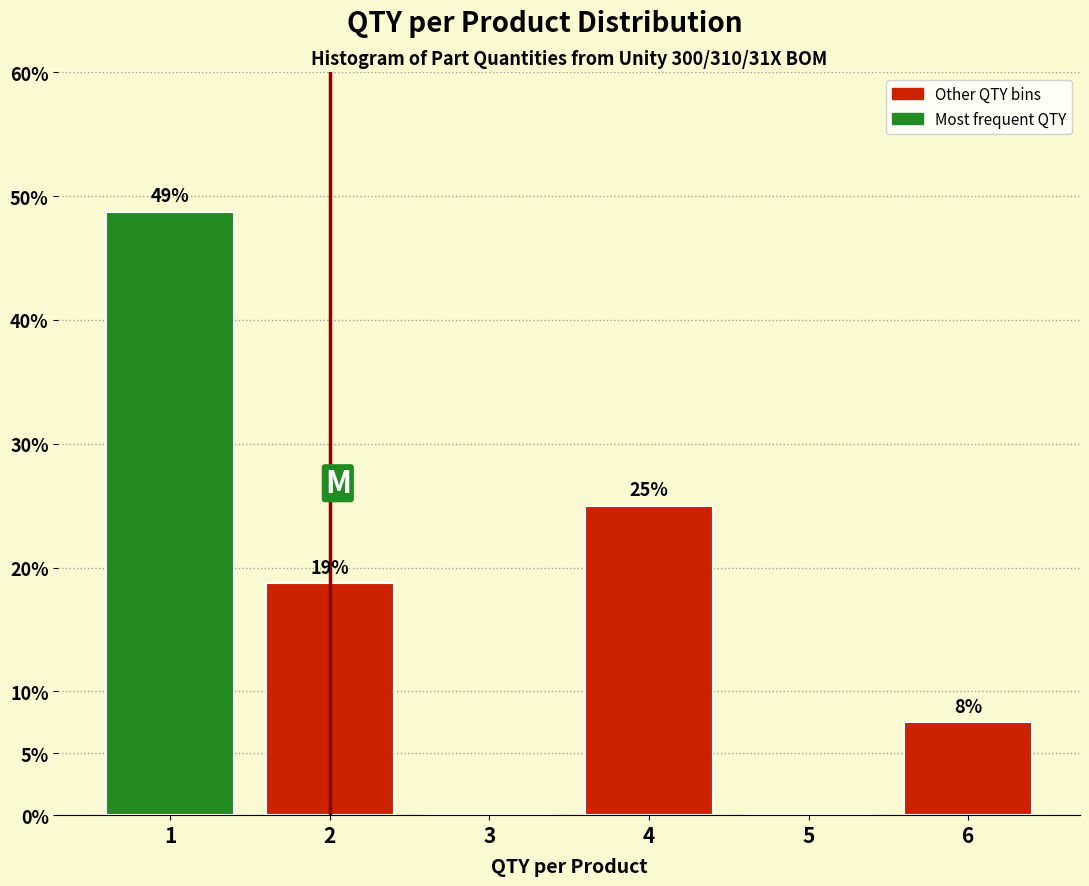

Are the bars horizontal?

No